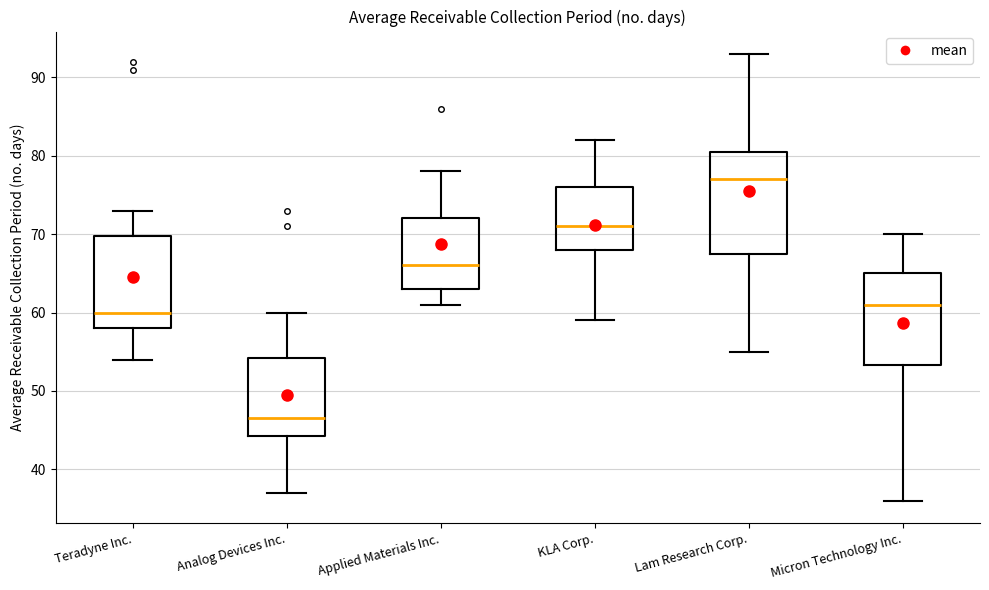

Which box has the lowest median line?

Analog Devices Inc.